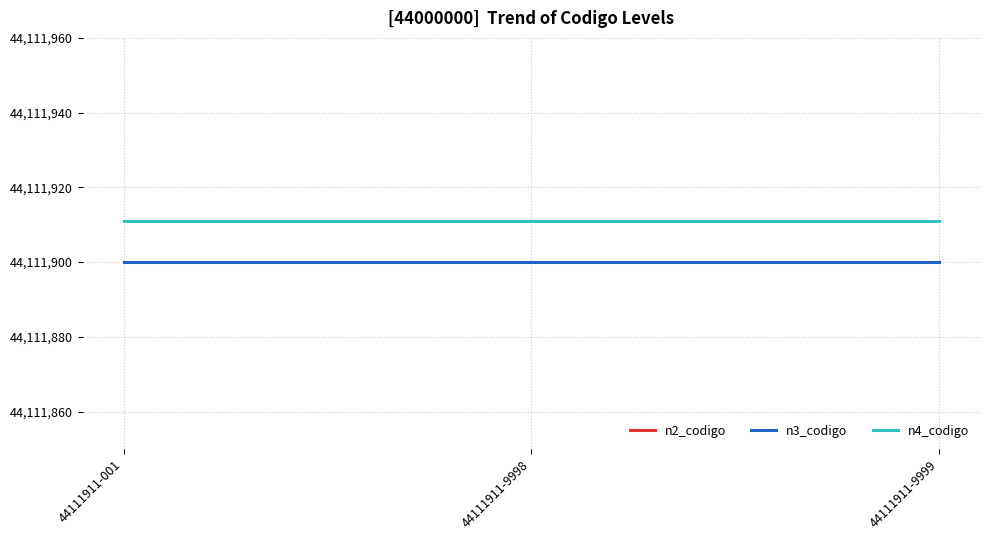

What is the value of the n2_codigo point at the 3rd from the left?

44110000